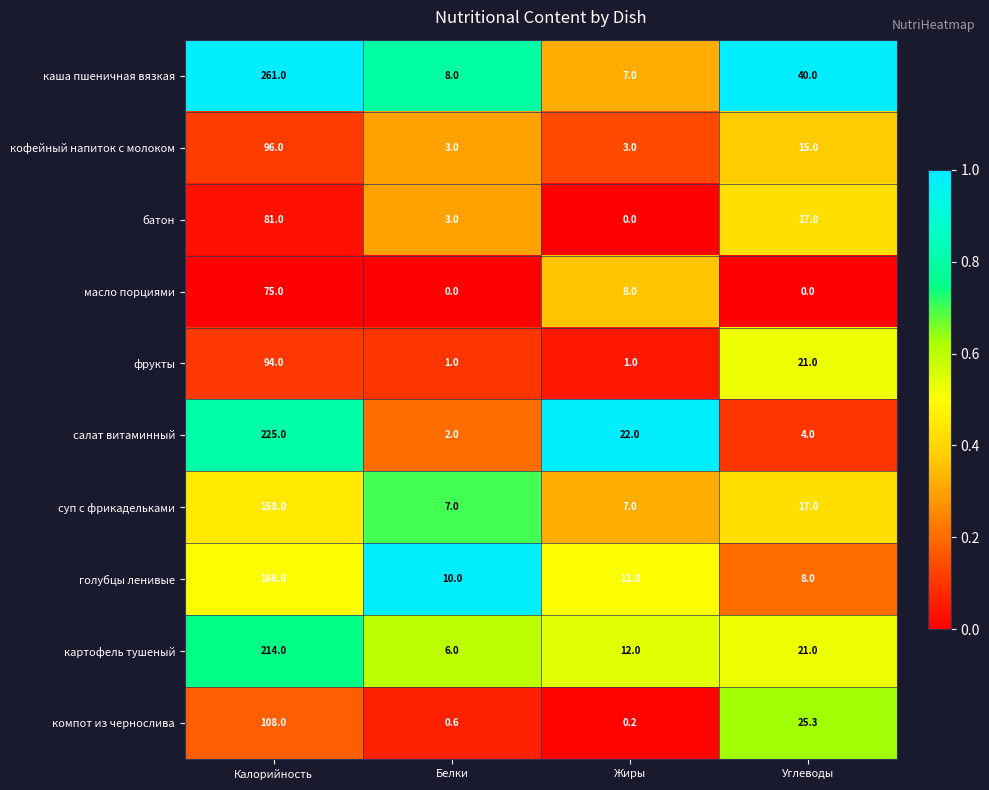

What is the greatest value displayed?

261.0